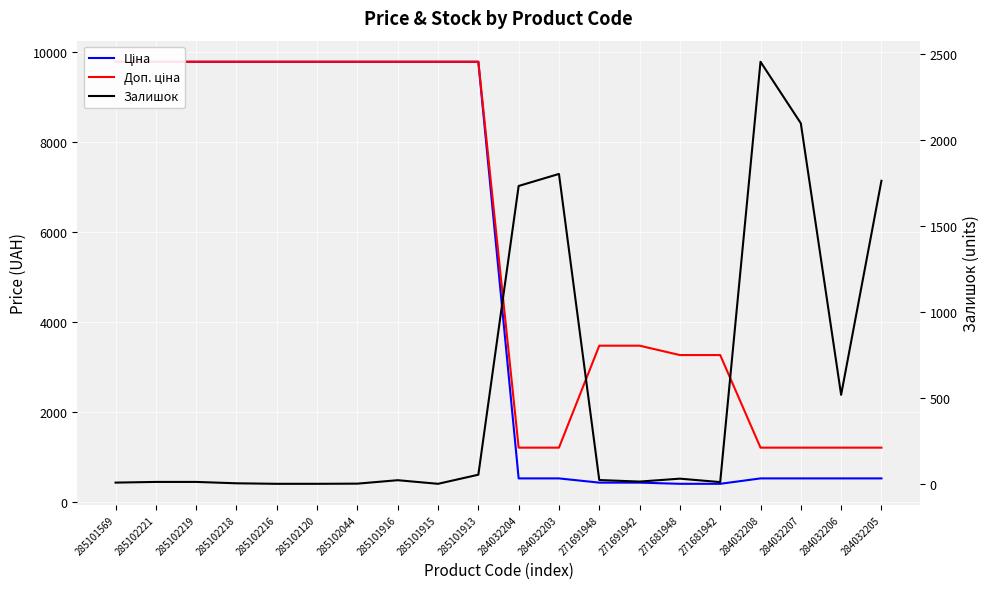

At which category is the sum across all series the highest?

285101913